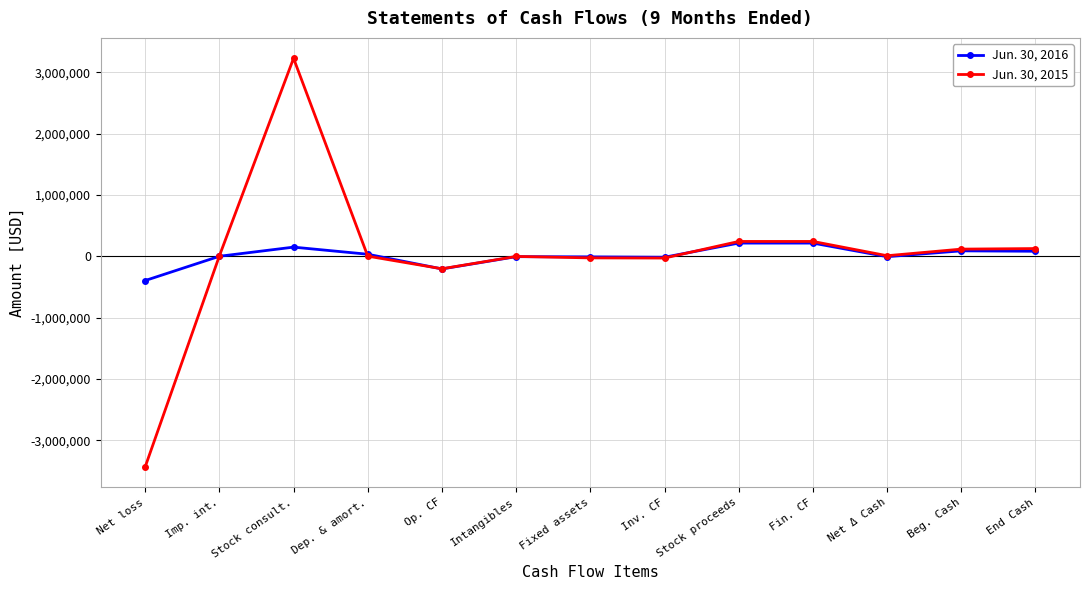

What position from the left is Inv. CF?

8